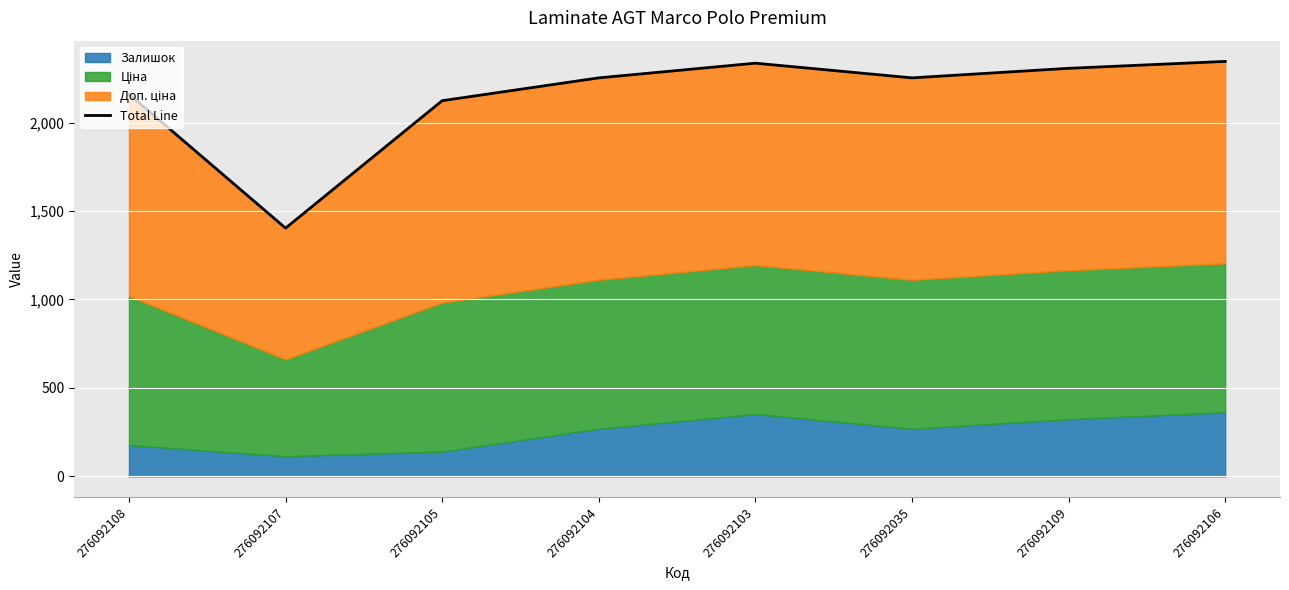

What is the maximum value shown in the chart?

2345.6